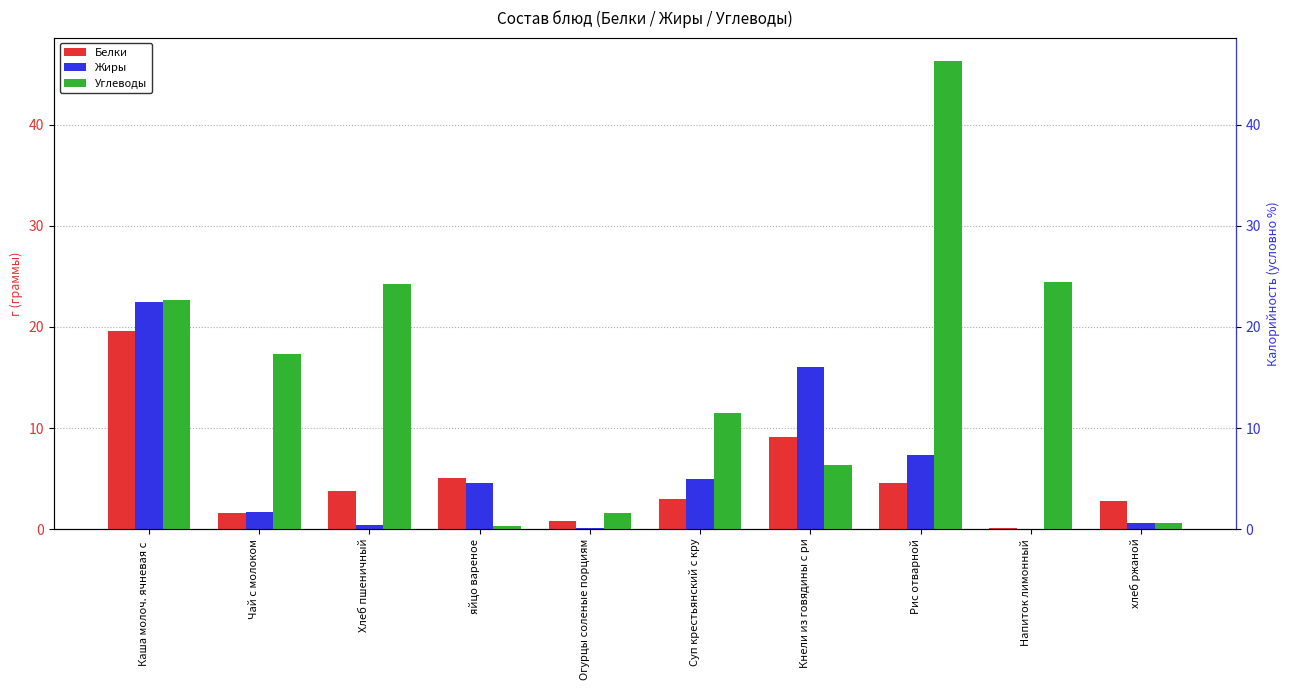

Is the value of Углеводы at Рис отварной greater than the value of Жиры at Чай с молоком?

Yes